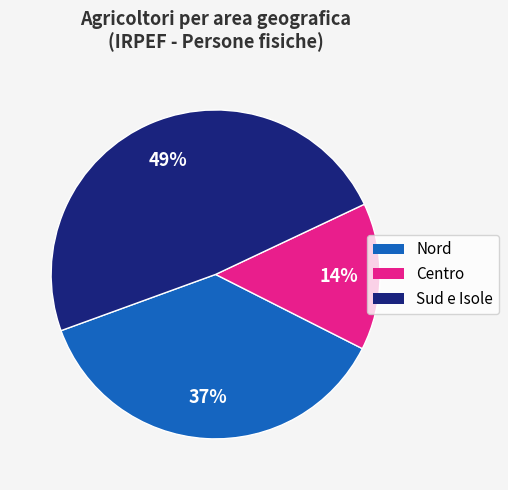

Does any single category account for the majority?

No